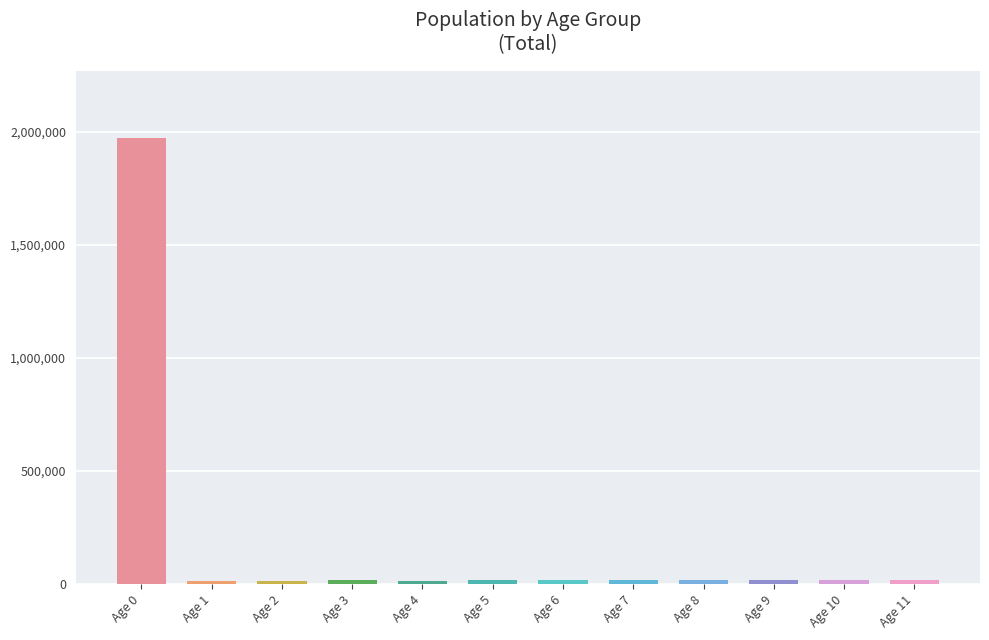

What is the difference between the maximum and second lowest values?

1959452